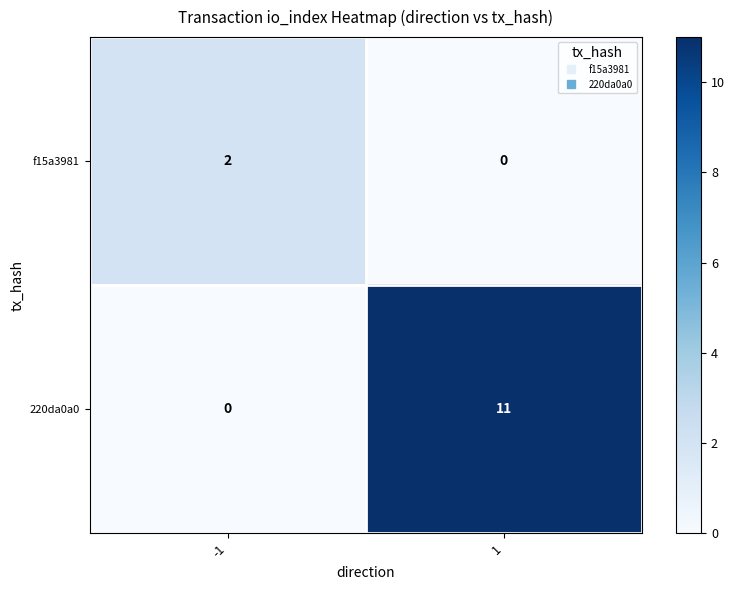

Reading left to right, transcribe all the data shown in this chart.

f15a3981: -1=2	1=0
220da0a0: -1=0	1=11